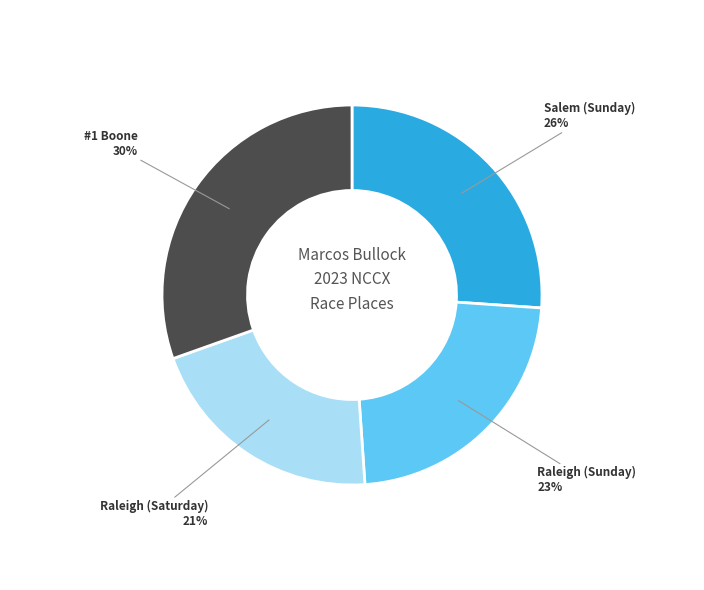

To the nearest percent, what is the average slice percentage?

25%